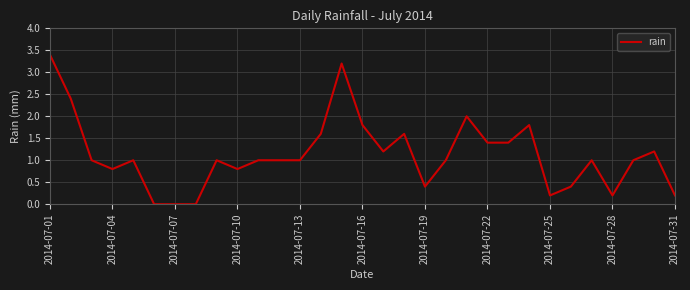

What is the maximum value shown in the chart?

3.4